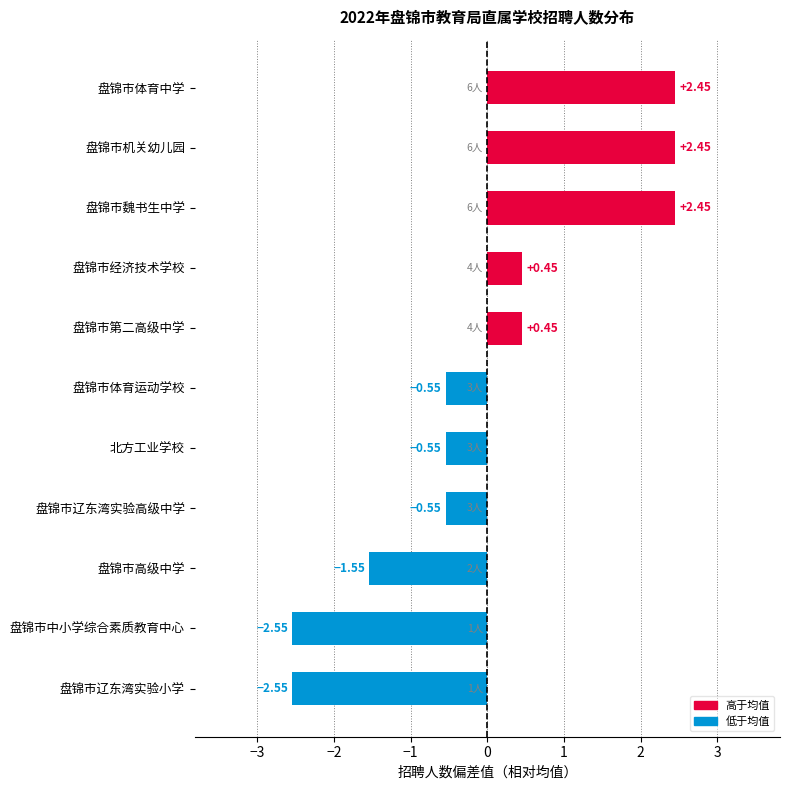

What is the sum of the values at 北方工业学校 and 盘锦市辽东湾实验高级中学?

-1.1